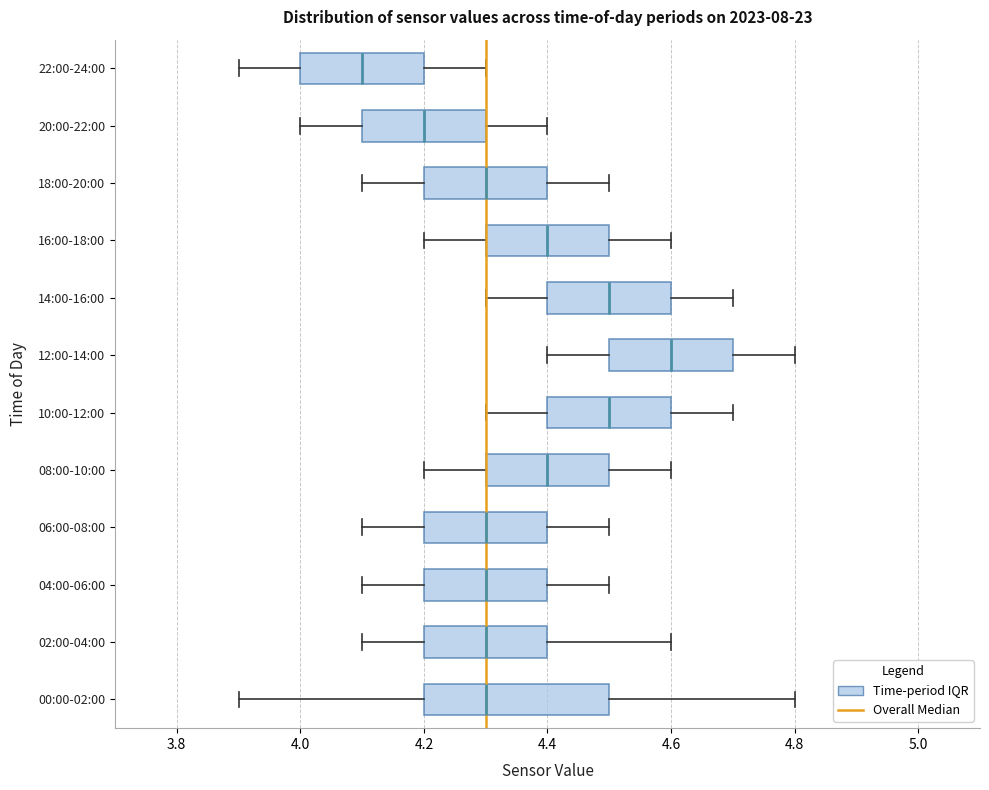

Which box's median line is the furthest to the left?

22:00-24:00